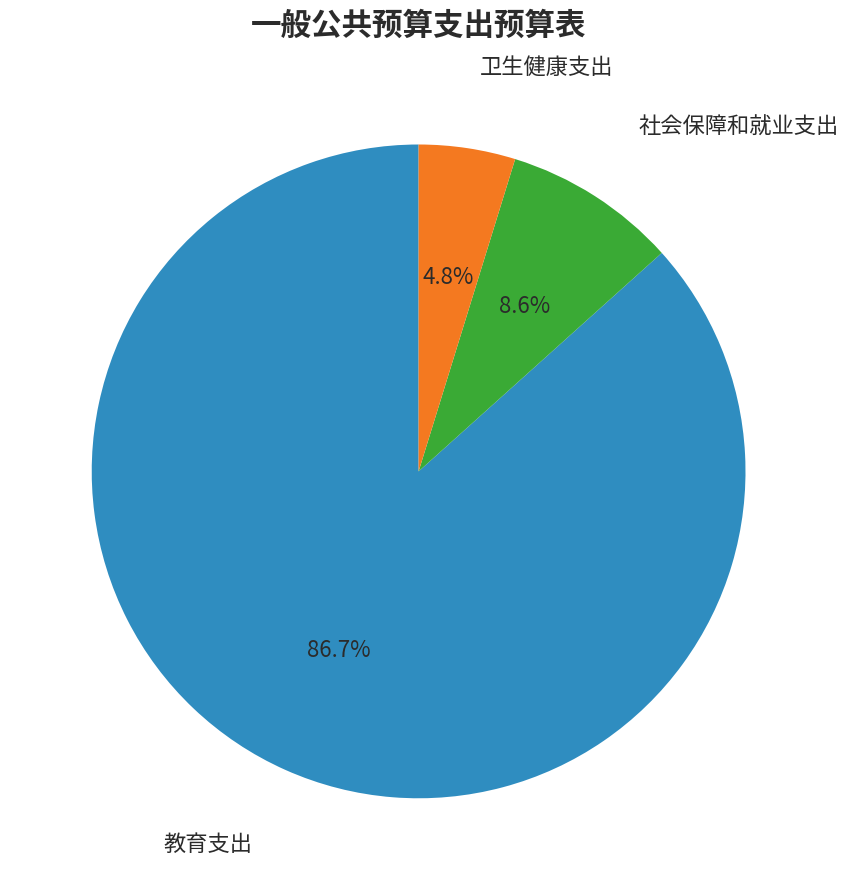

Does any single category account for the majority?

Yes